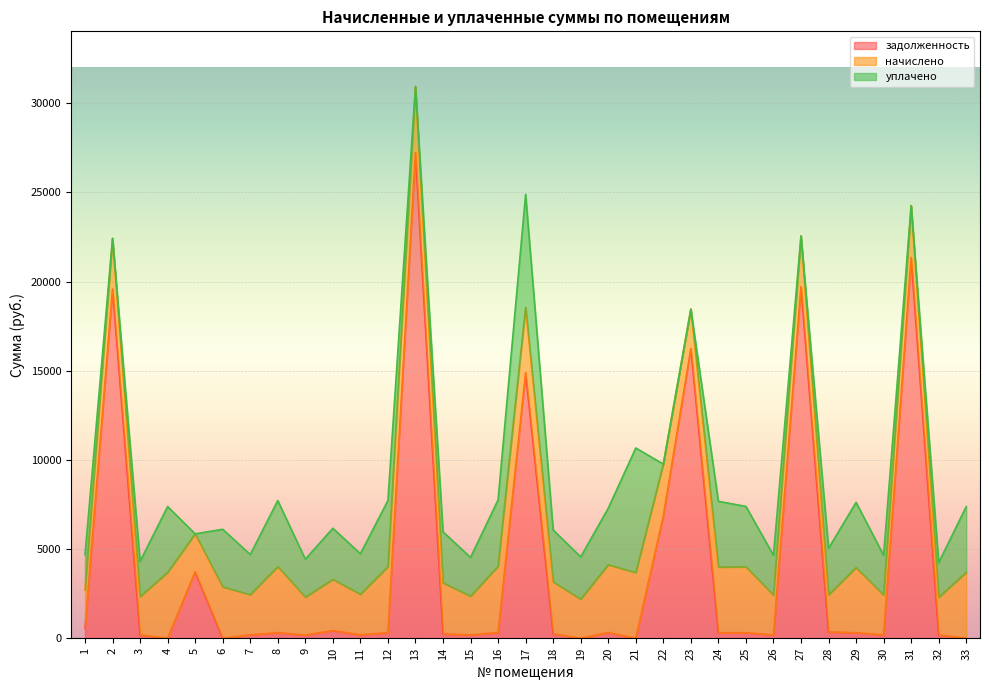

Which category has the lowest value across all series?

4